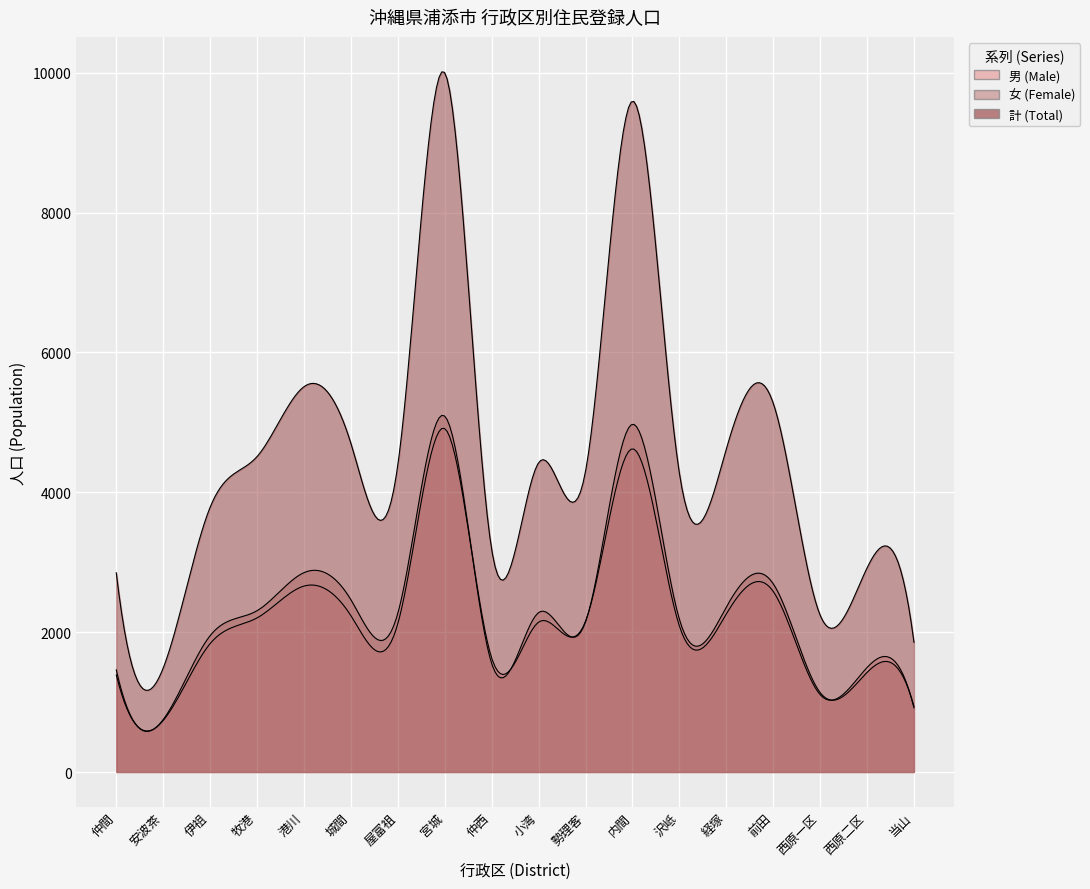

Reading left to right, what are all the values shown in this chart?

男 (Male): 1388	737	1836	2204	2659	2236	2121	4911	1631	2143	2155	4622	2090	2259	2583	1107	1494	917
女 (Female): 1461	750	1950	2307	2851	2464	2269	5089	1552	2280	2144	4973	2186	2358	2693	1136	1424	938
計 (Total): 2849	1487	3786	4511	5510	4700	4390	10000	3183	4423	4299	9595	4276	4617	5276	2243	2918	1855